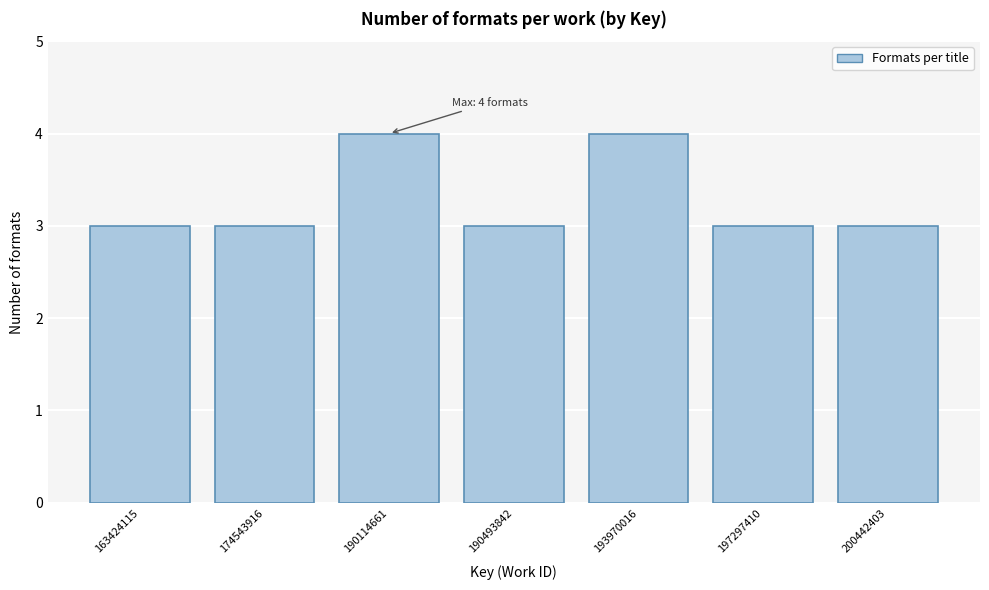

Reading right to left, extract all data points from this chart.

3	3	4	3	4	3	3